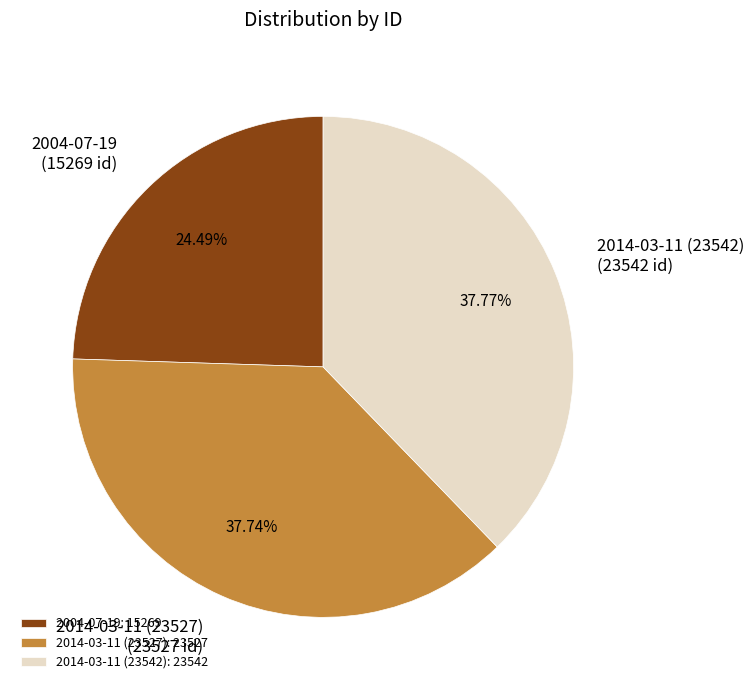

How many slices are in this pie chart?

3